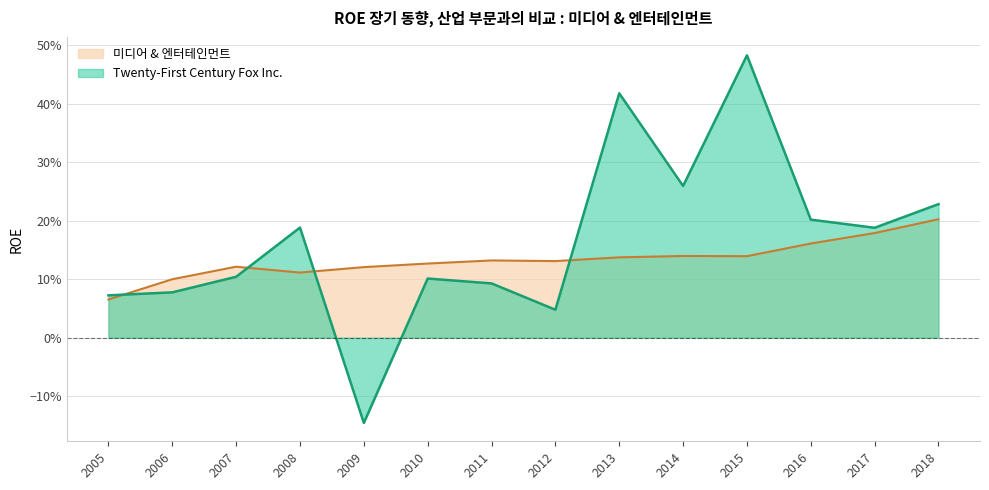

What is the total value across all series at 2015?

0.6